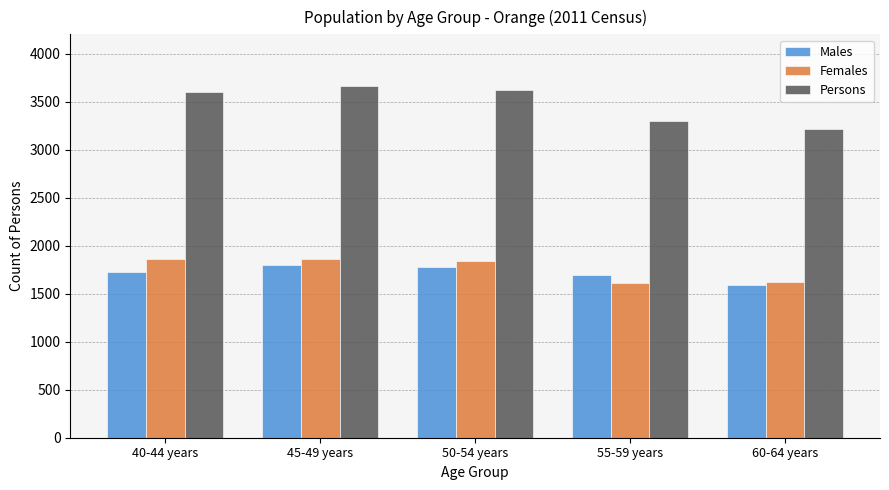

What is the difference between the maximum and minimum values in the Males series?

204